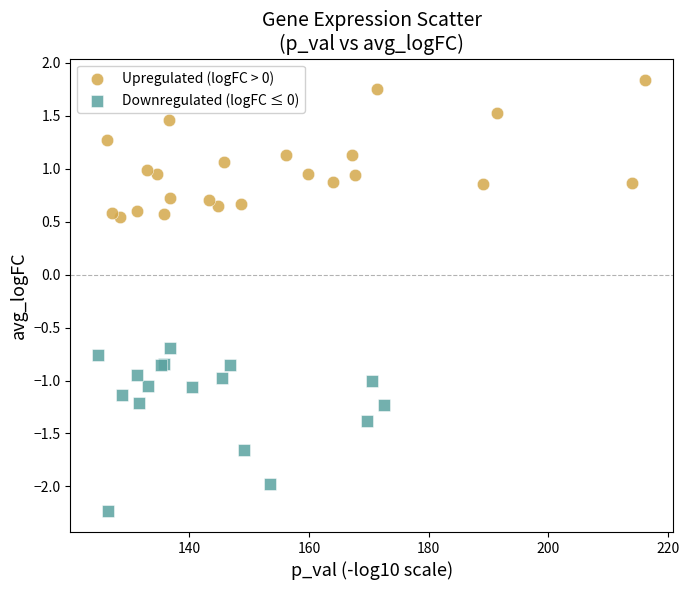

Which series contains the lowest Y value?

Downregulated (logFC ≤ 0)